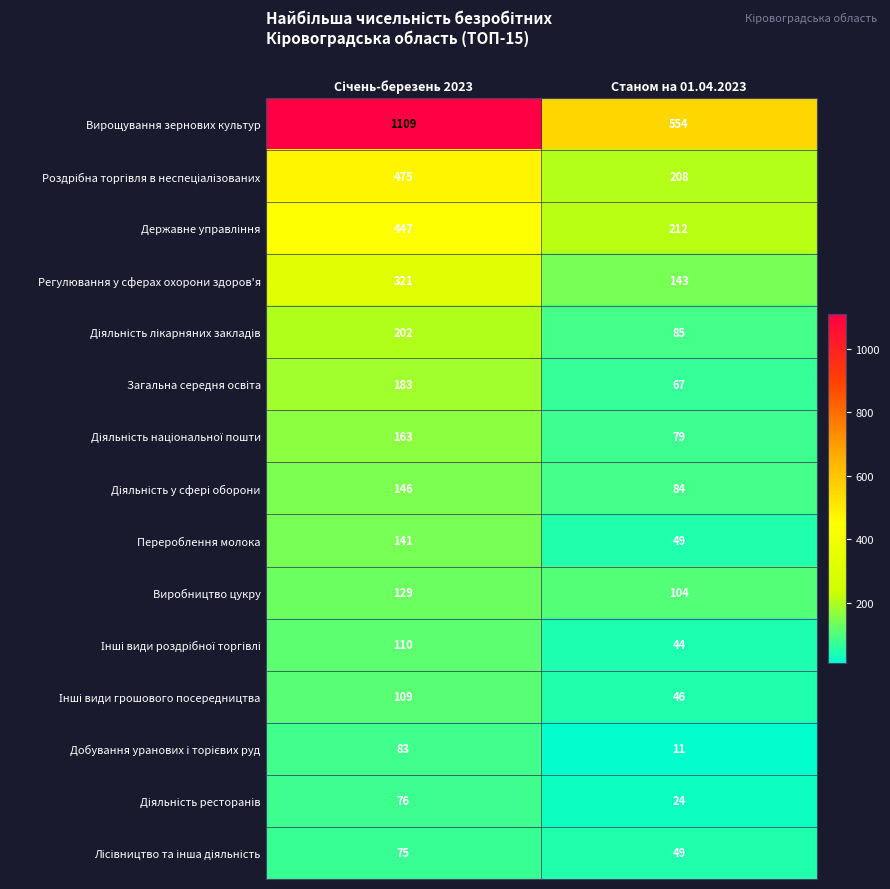

What is the average value of the Вирощування зернових культур series?

832